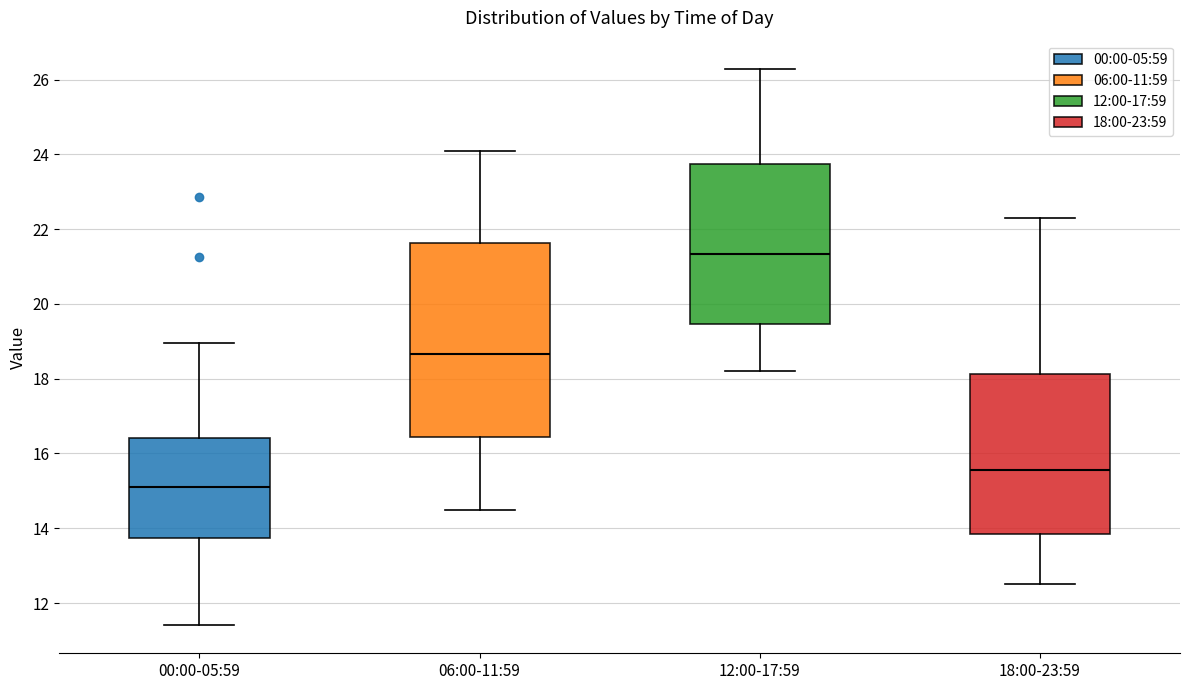

Where does the upper whisker of the box for 06:00-11:59 end on the y-axis? The values are not printed on the chart, so give them approximately, as read against the axis.

24.2